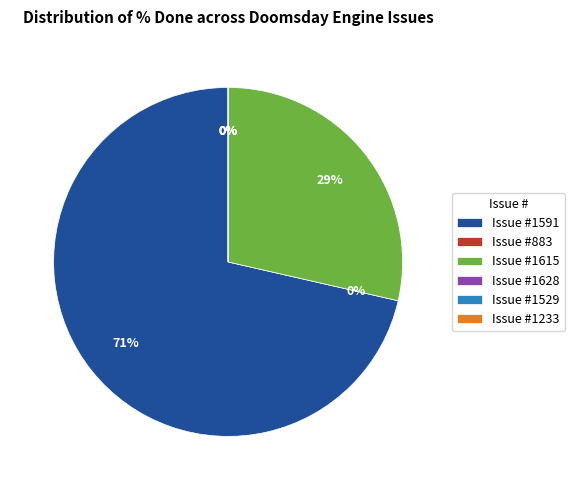

To the nearest percent, what is the combined percentage of 1591 and 883?

71%